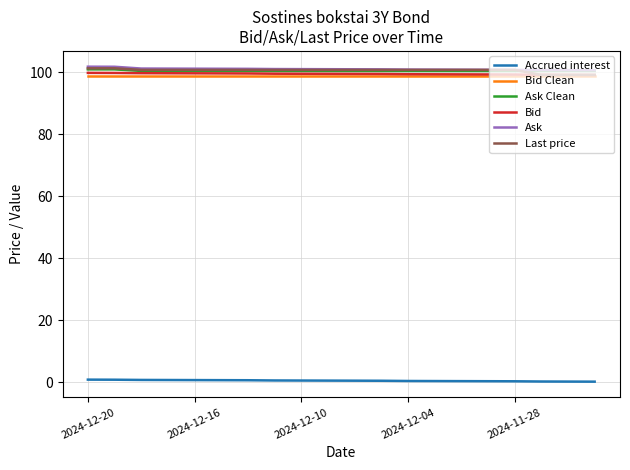

What are all the series names shown in the legend?

Accrued interest, Bid Clean, Ask Clean, Bid, Ask, Last price